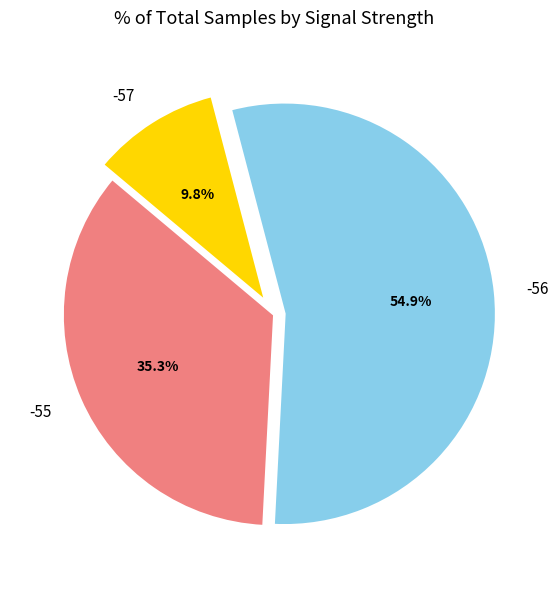

Which slice is the largest?

-56